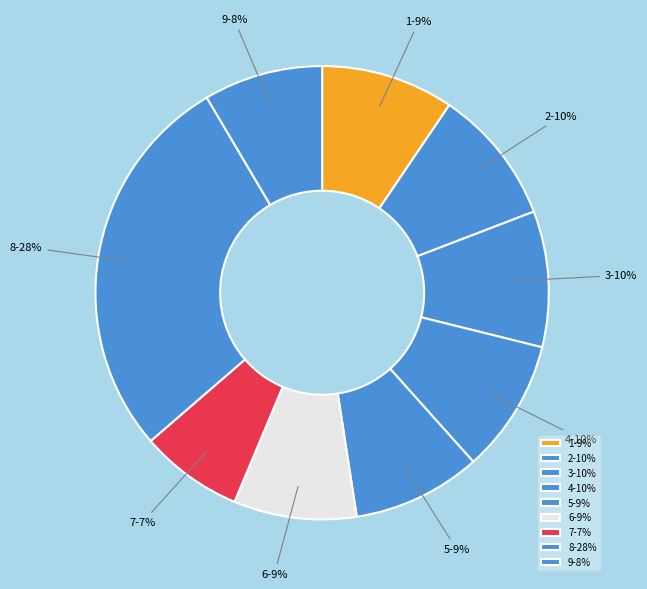

Is there a majority slice in this chart?

No